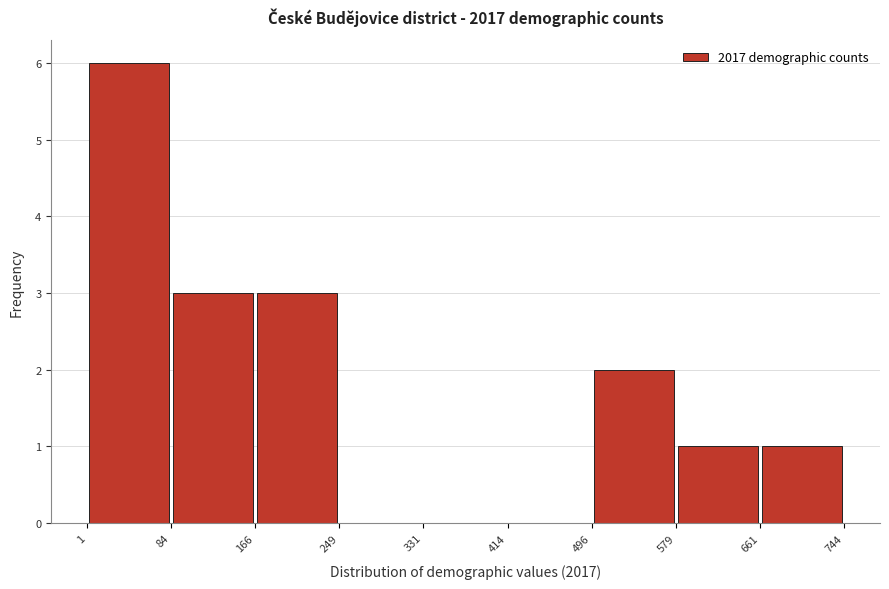

Over which range of the x-axis is the bar tallest?

1 to 84